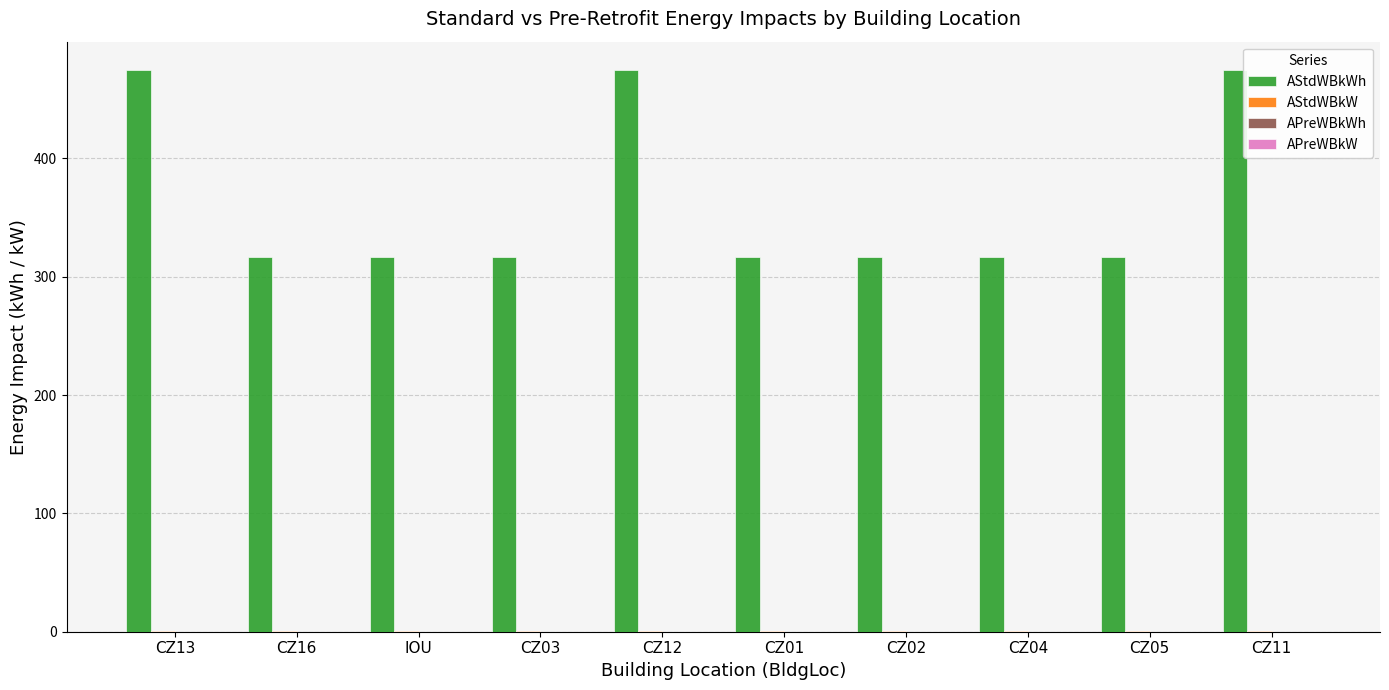

What is the greatest value displayed?

475.0